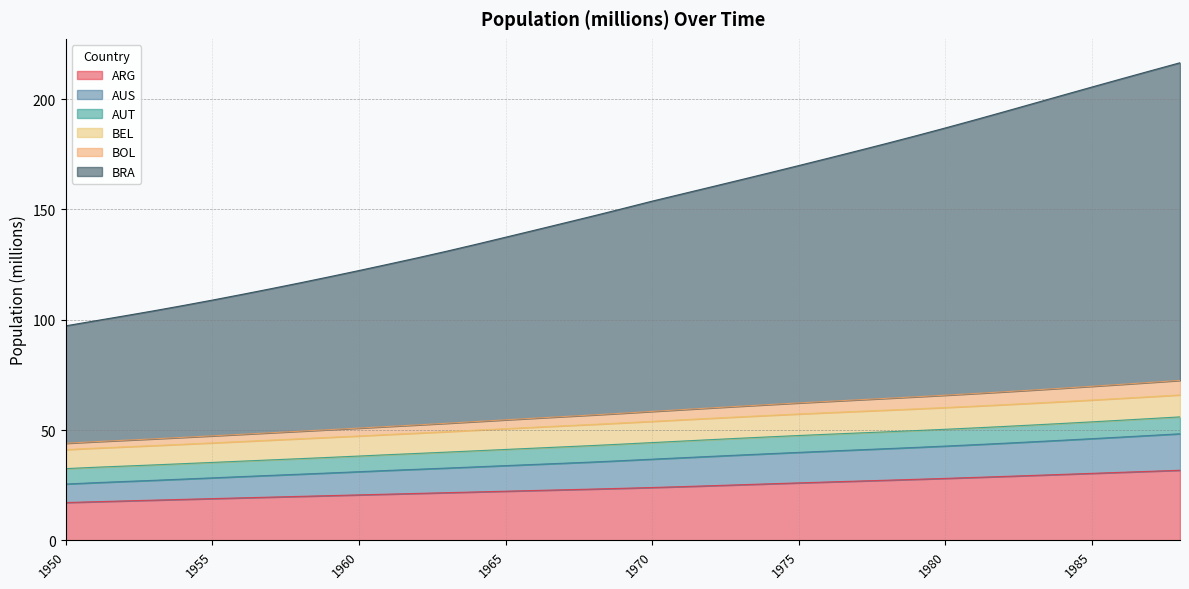

What is the lowest value of the ARG series?

17.2